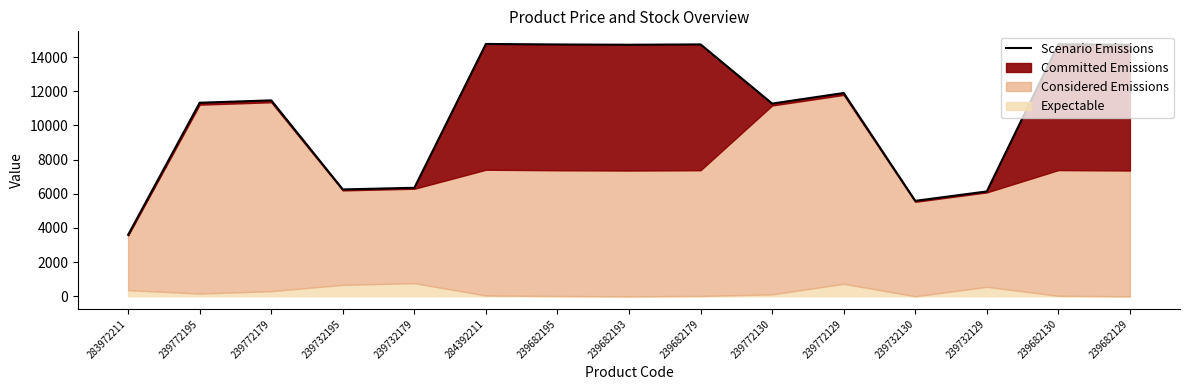

Rank the categories by value from highest to lowest.

284392211, 239682130, 239682179, 239682195, 239682129, 239682193, 239772129, 239772179, 239772195, 239772130, 239732179, 239732195, 239732129, 239732130, 283972211